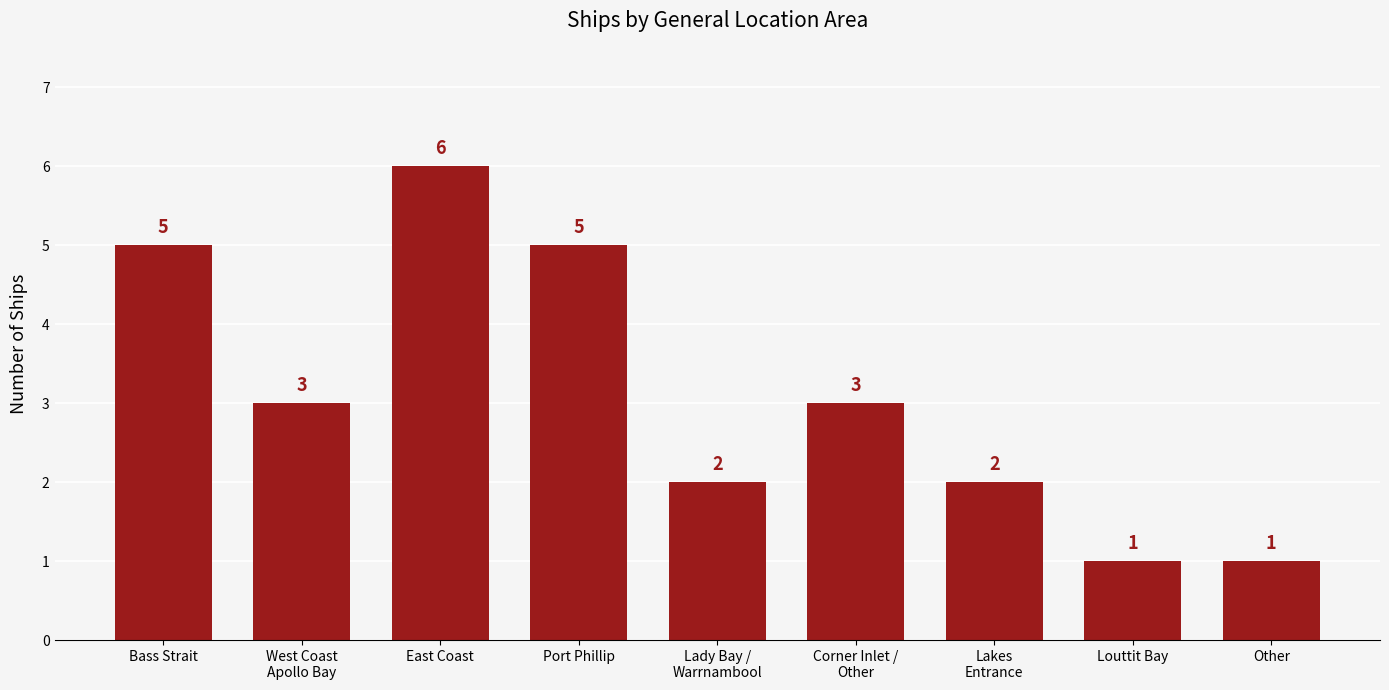

Which category has the highest value across all series?

East Coast